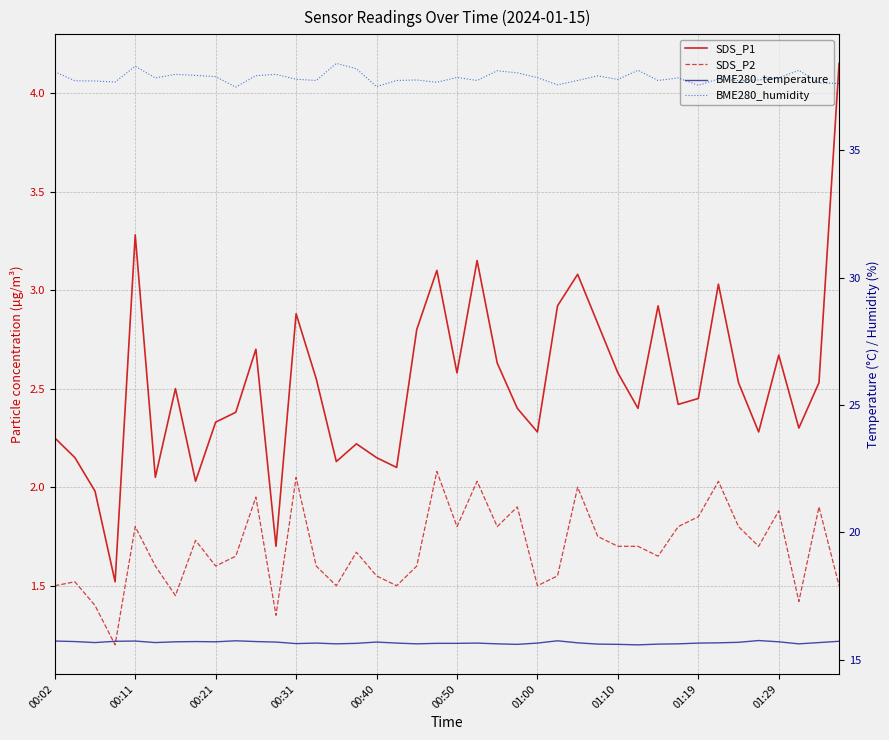

At how many categories does at least one series exceed 11?

40